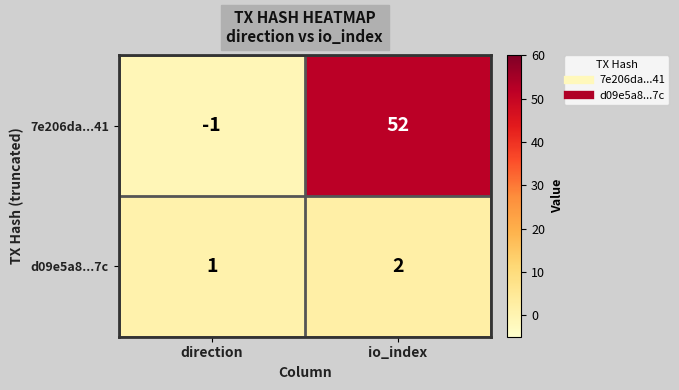

Read the 7e206da...41 value at io_index, to the nearest 10.

50